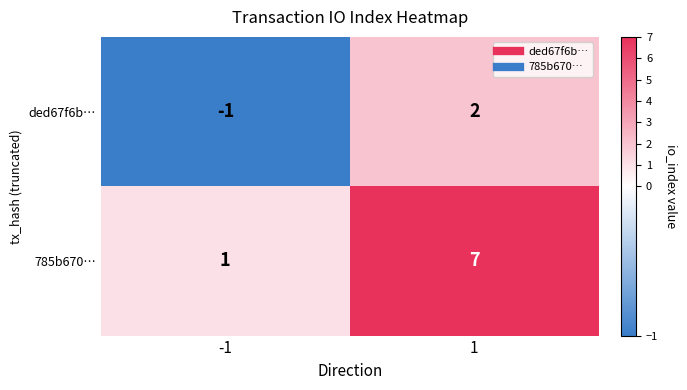

Which category has the lowest value across all series?

-1